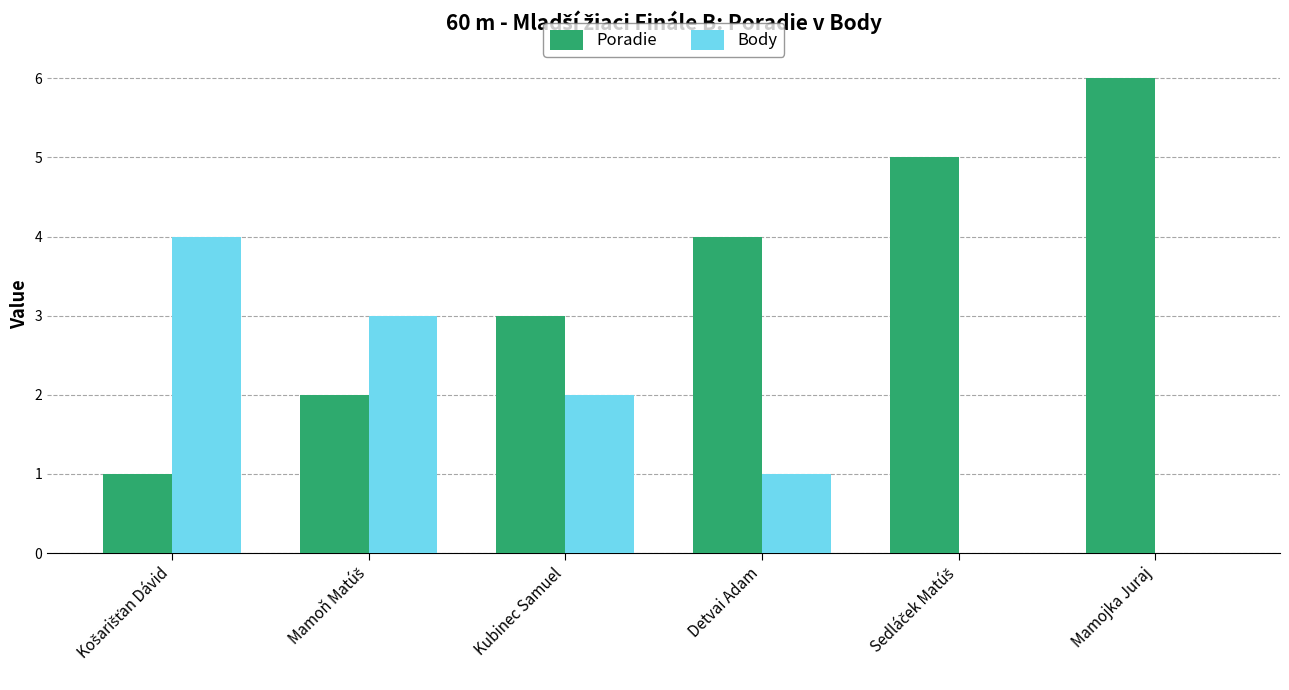

What is the greatest value displayed?

6